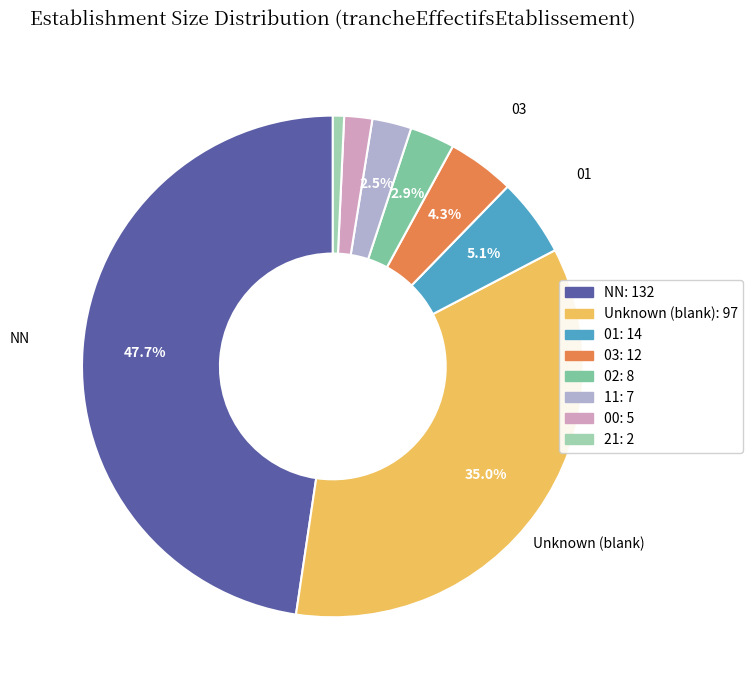

Count the number of slices in the pie.

8